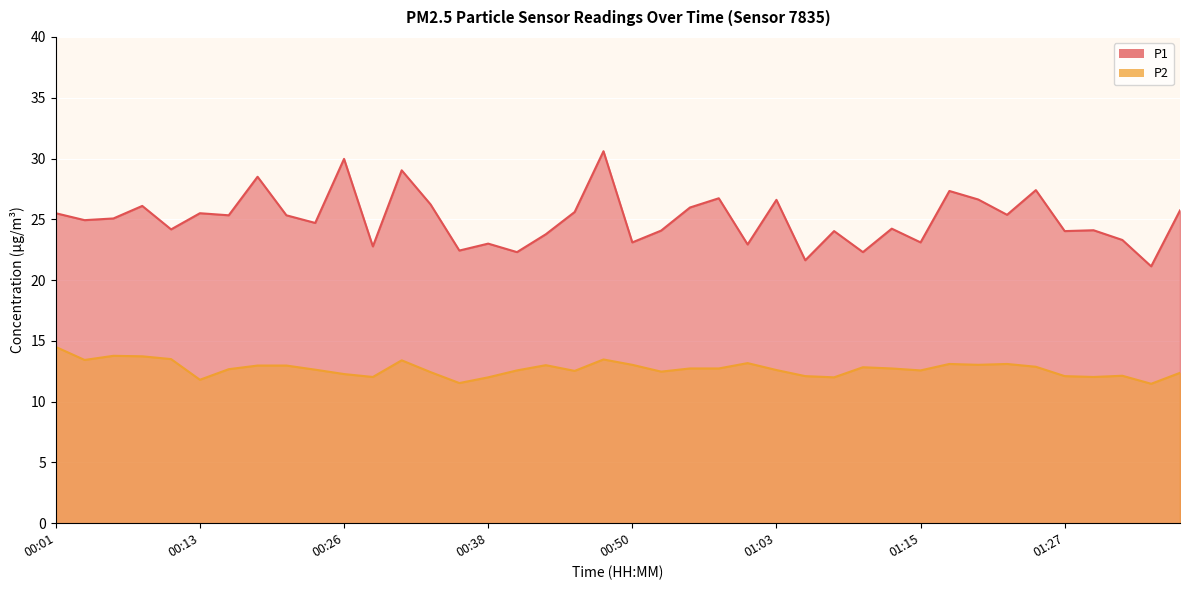

True or false: P2 has a value of 12.1 at 01:32.

True